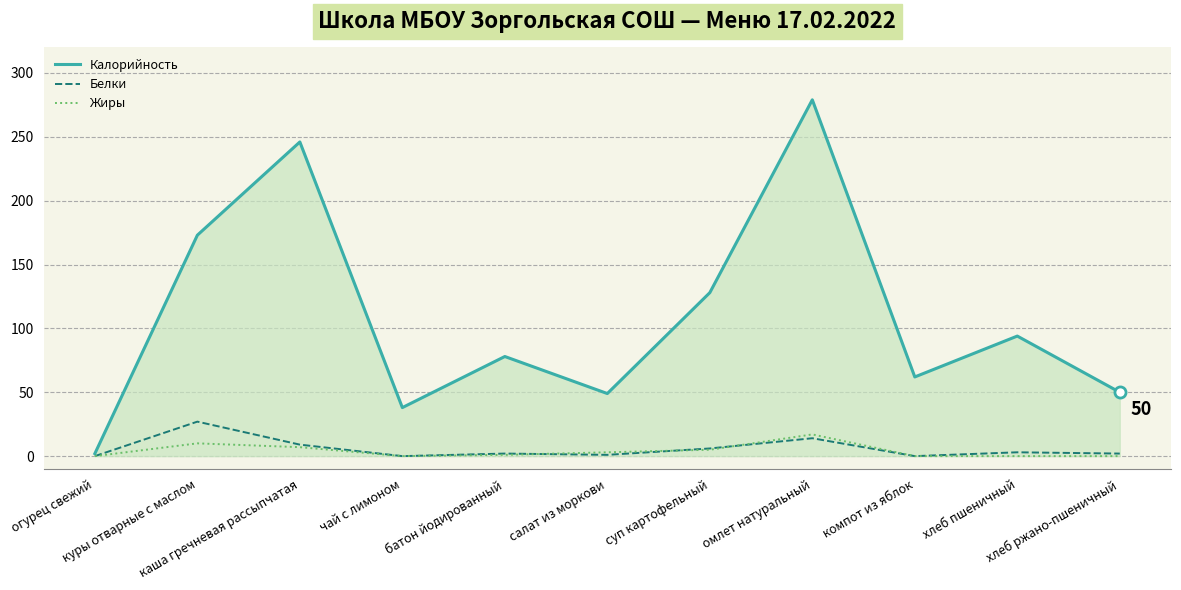

In Калорийность, how many points are lower than both neighbors (excluding endpoints)?

3